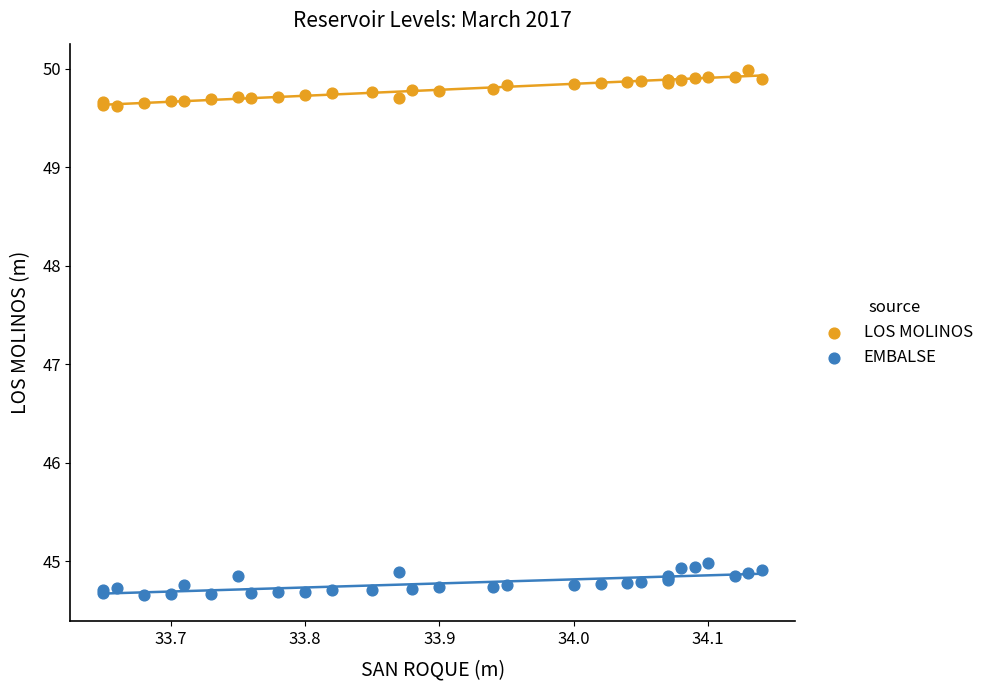

Which series contains the highest Y value?

LOS MOLINOS